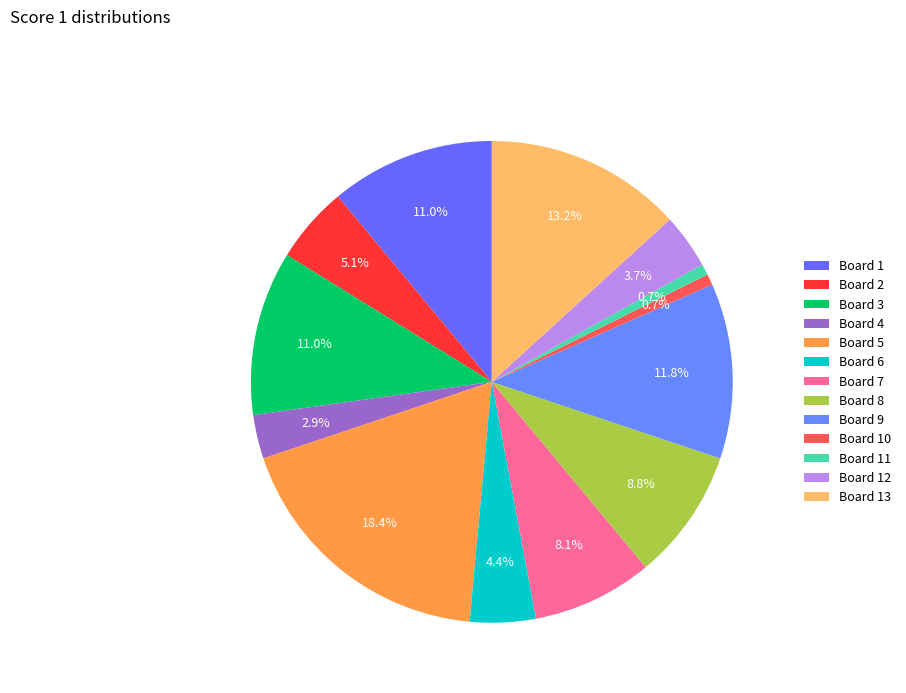

How many slices are in this pie chart?

13